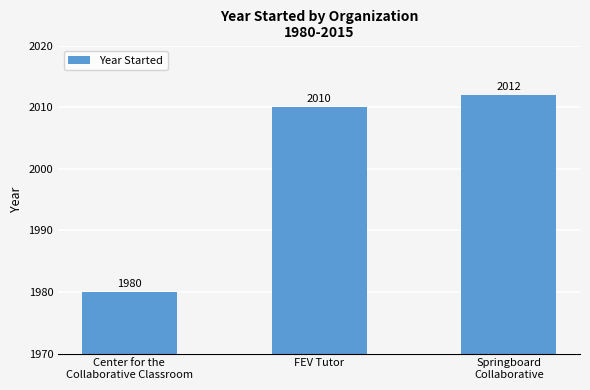

Reading left to right, list all the values displayed in this chart.

1980	2010	2012